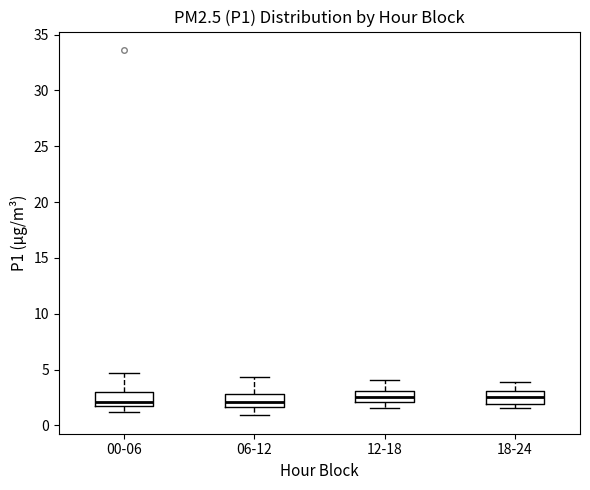

Reading left to right, read every box against the y-axis: the position of its median line, the range the box covers, and the ends of its whiskers. The values are not printed on the chart, so give them approximately, as read against the axis.

00-06: median 2.0, box 1.5 to 3.0, whiskers 1.0 to 4.5
06-12: median 2.0, box 1.5 to 3.0, whiskers 1.0 to 4.5
12-18: median 2.5, box 2.0 to 3.0, whiskers 1.5 to 4.0
18-24: median 2.5, box 2.0 to 3.0, whiskers 1.5 to 4.0